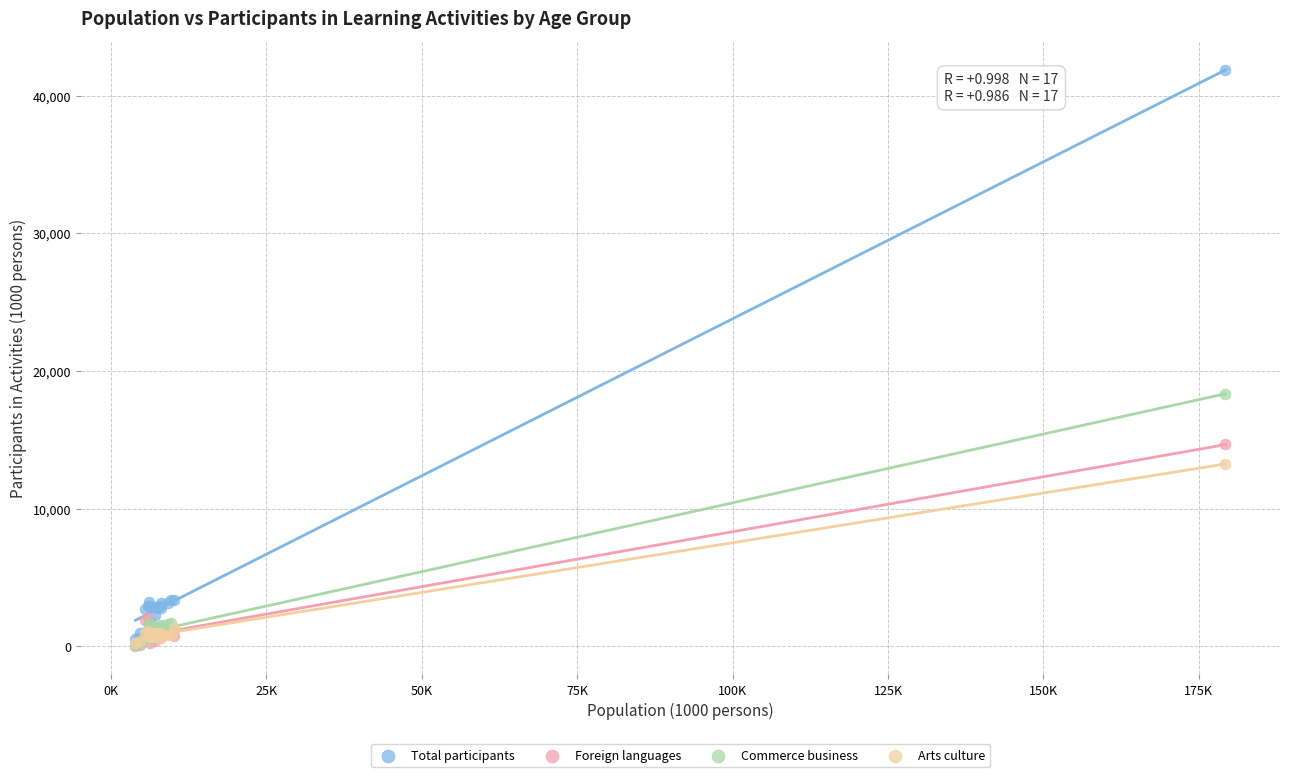

In the Total participants series, what Y value is closest to 21195?

3382